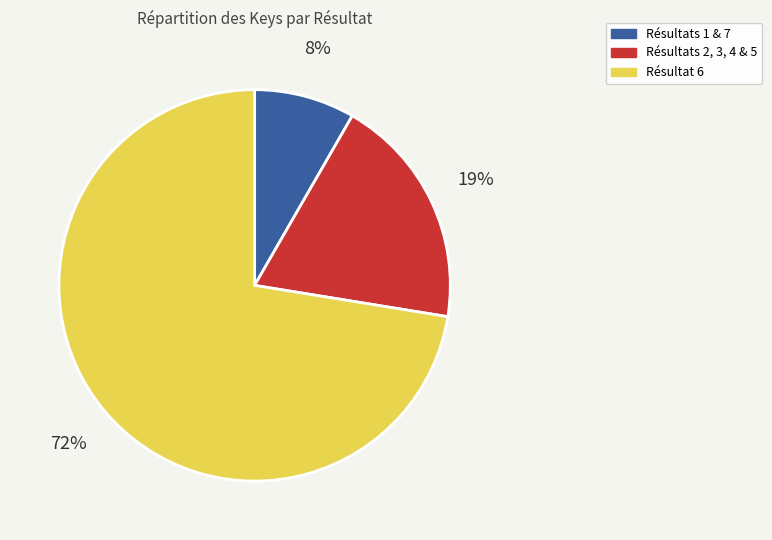

To the nearest percent, what is the average slice percentage?

33%